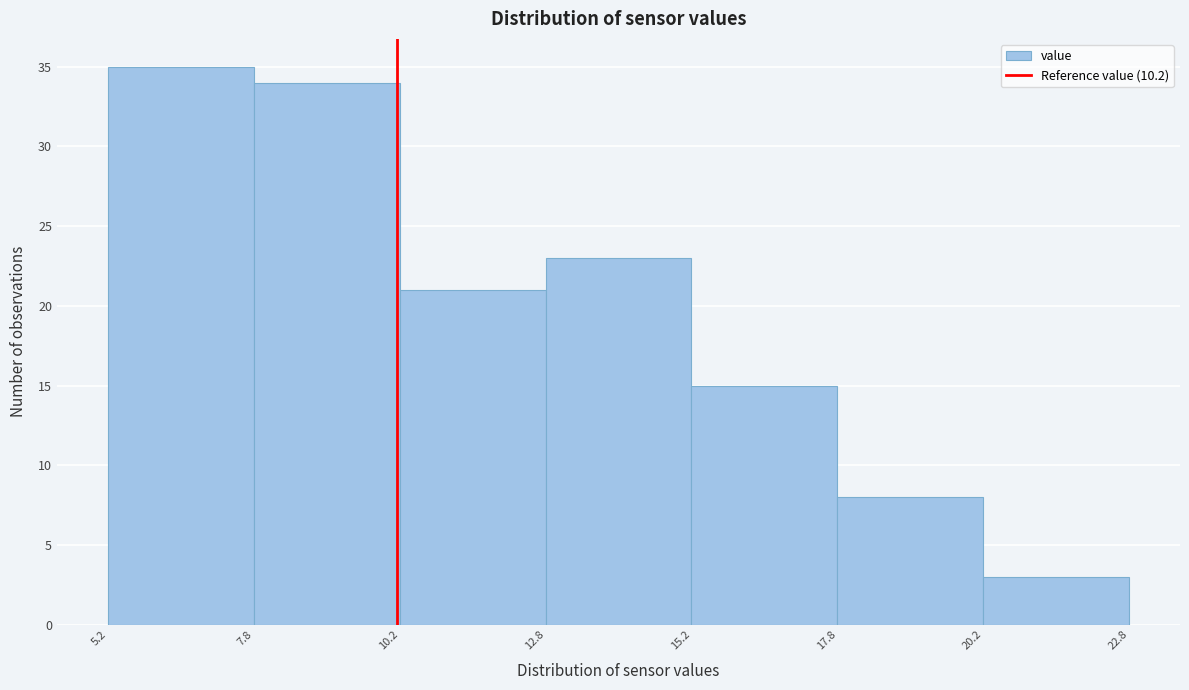

Reading left to right, list every bar in this chart as the range it spans on the x-axis followed by its height. The values are not printed on the chart, so give them approximately, as read against the axis.

5.2 to 7.8: 35
7.8 to 10.2: 34
10.2 to 12.8: 21
12.8 to 15.2: 23
15.2 to 17.8: 15
17.8 to 20.2: 8
20.2 to 22.8: 3